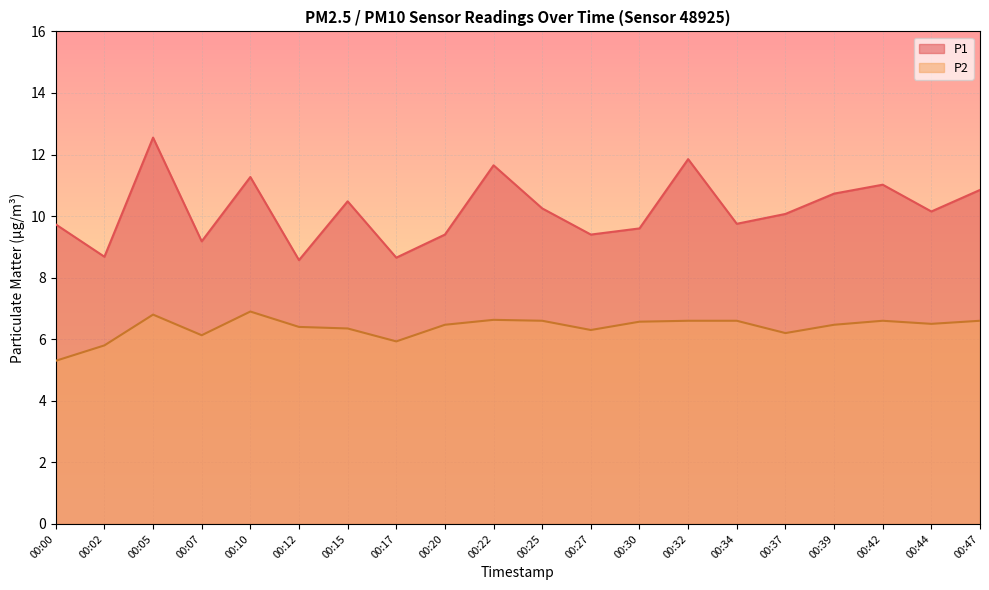

True or false: P2 and P1 cross at least once.

False